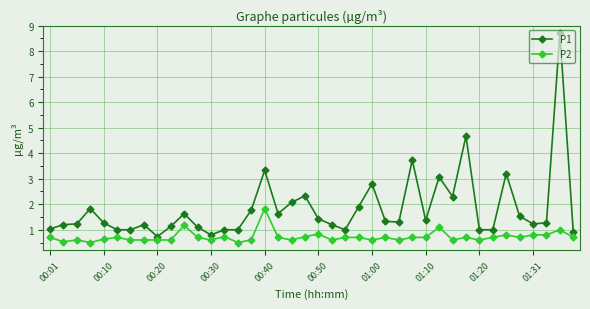

Count the number of categories in the chart.

40